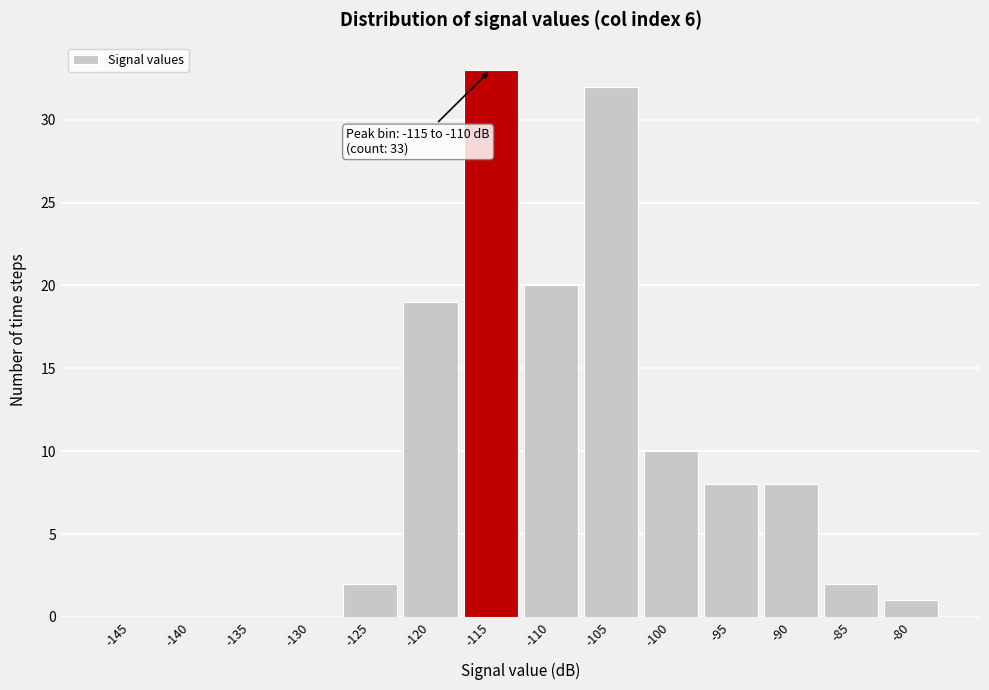

Reading left to right, what are all the values shown in this chart?

-145=0	-140=0	-135=0	-130=0	-125=2	-120=19	-115=33	-110=20	-105=32	-100=10	-95=8	-90=8	-85=2	-80=1